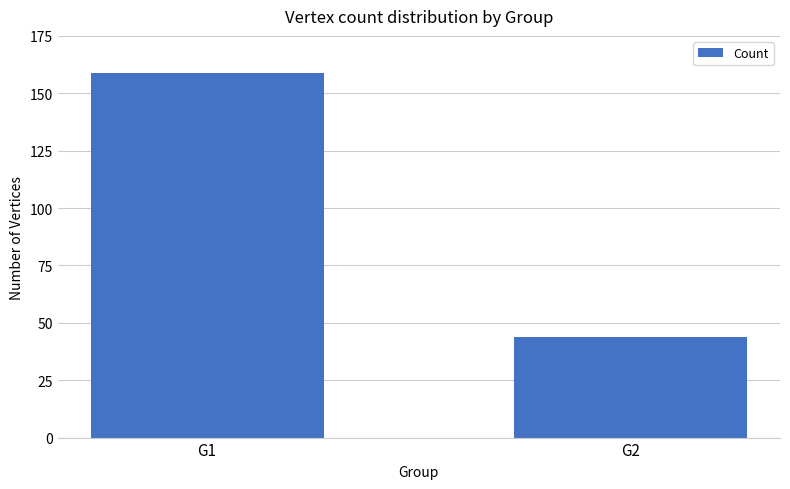

Rank the categories by value from lowest to highest.

G2, G1